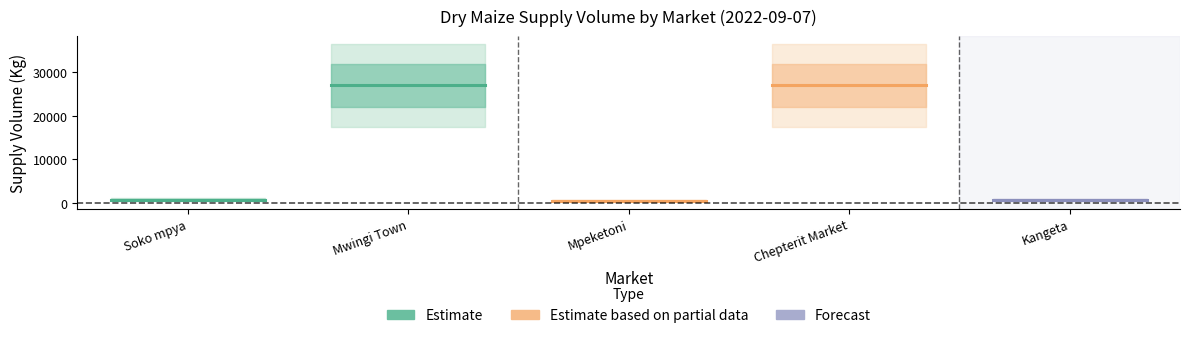

What is the value of the Soko mpya point at the 2nd from the left?

800